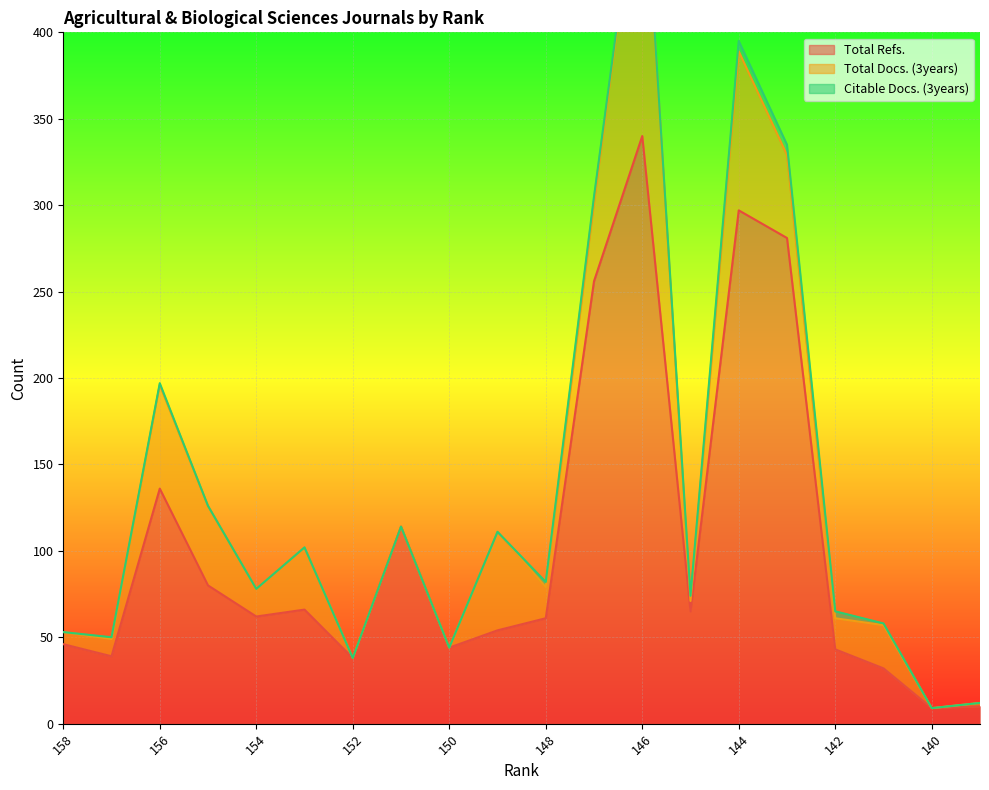

Where does the Total Refs. series first go above 62?

156